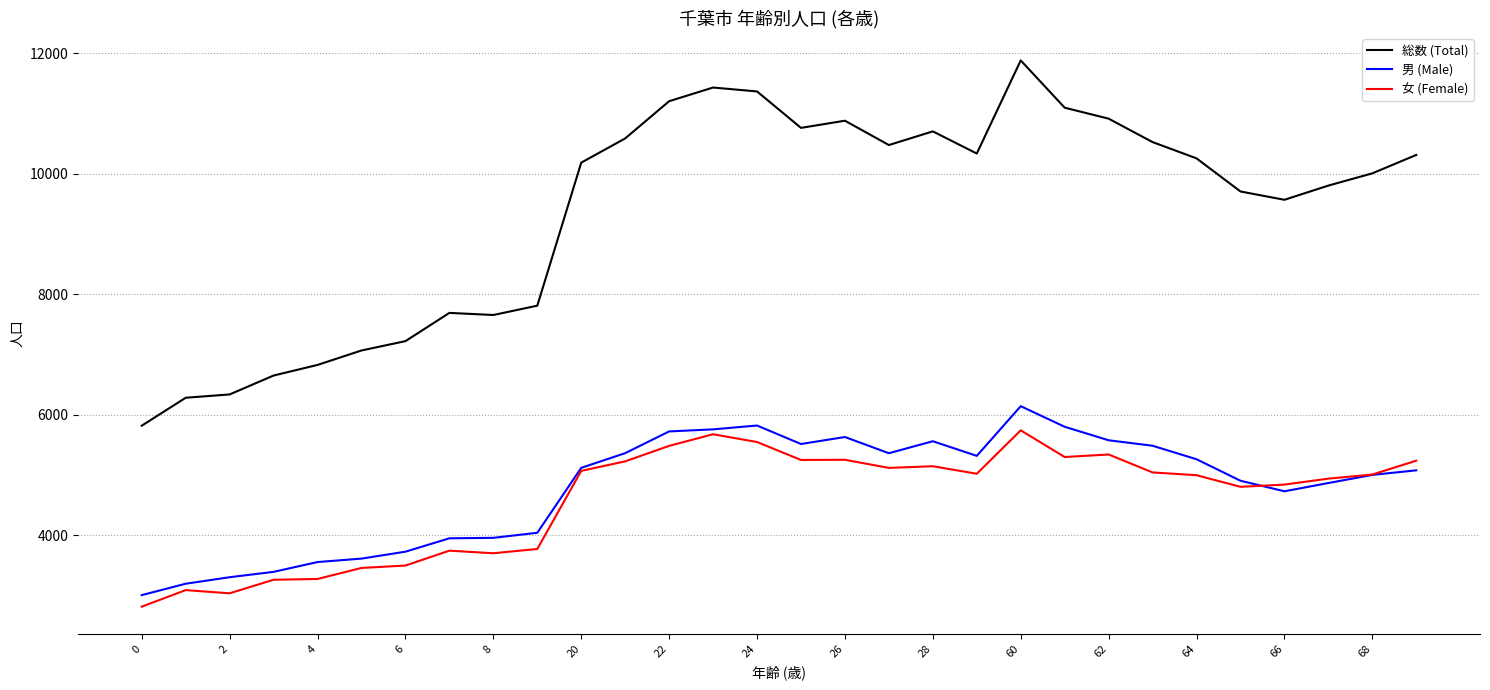

Which series has the largest range (max minus min)?

総数 (Total)